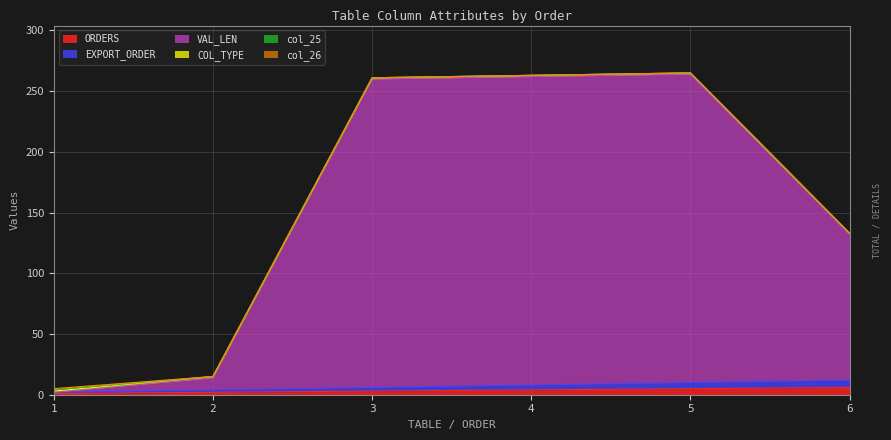

What is the spread (max minus min) of values at 3?

258